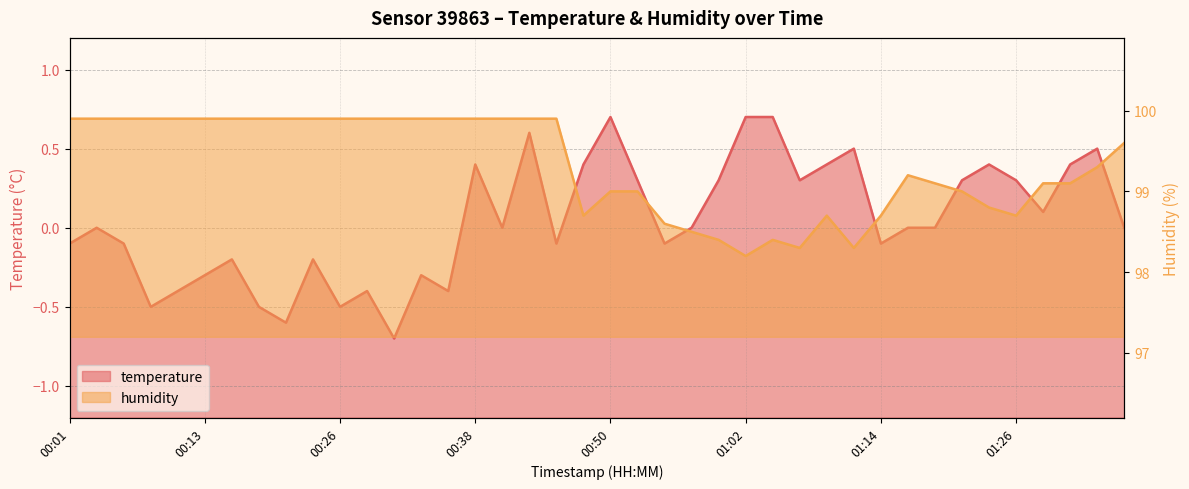

Which category has the highest value in the humidity series?

00:01